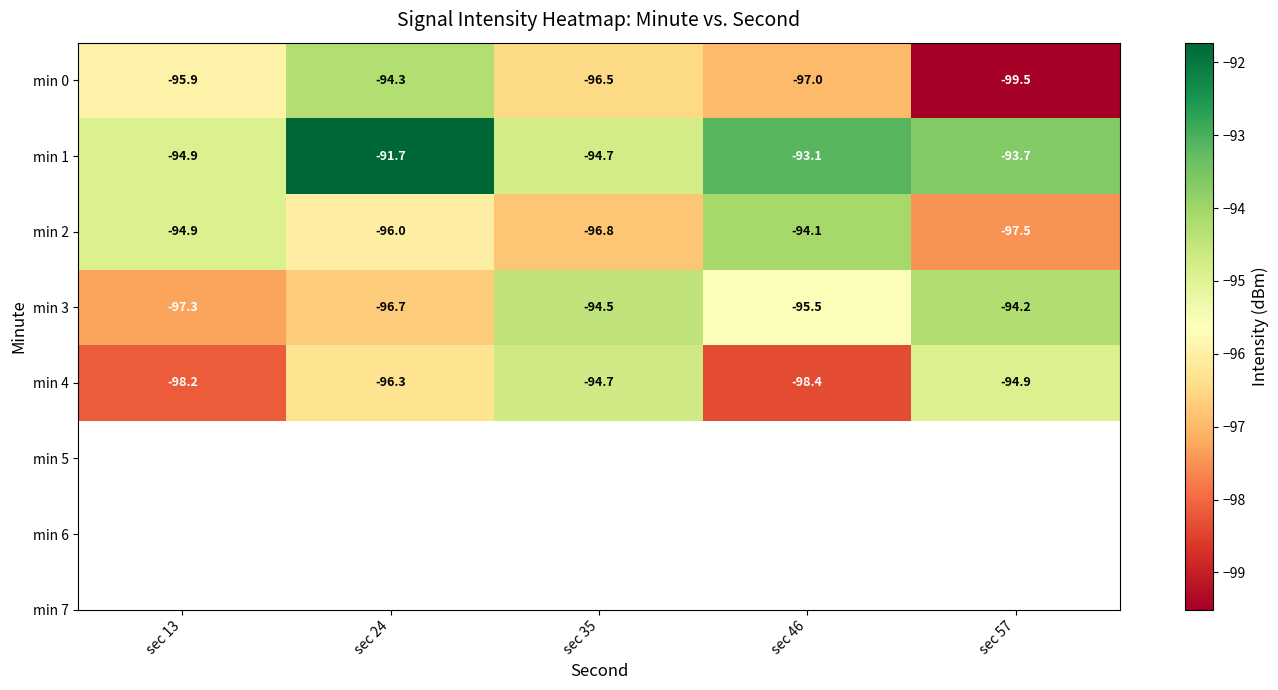

The value of min 2 at sec 13 is -94.9. True or false?

True